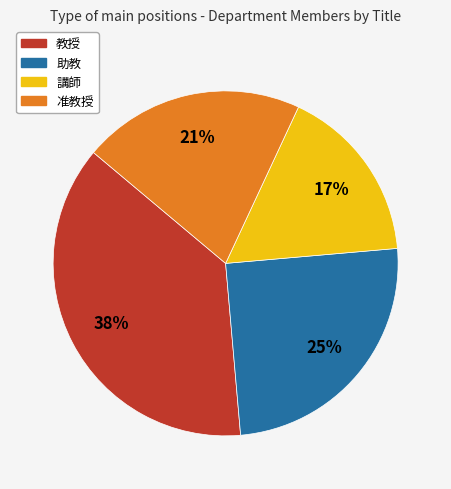

Is 教授 the majority of the pie?

No